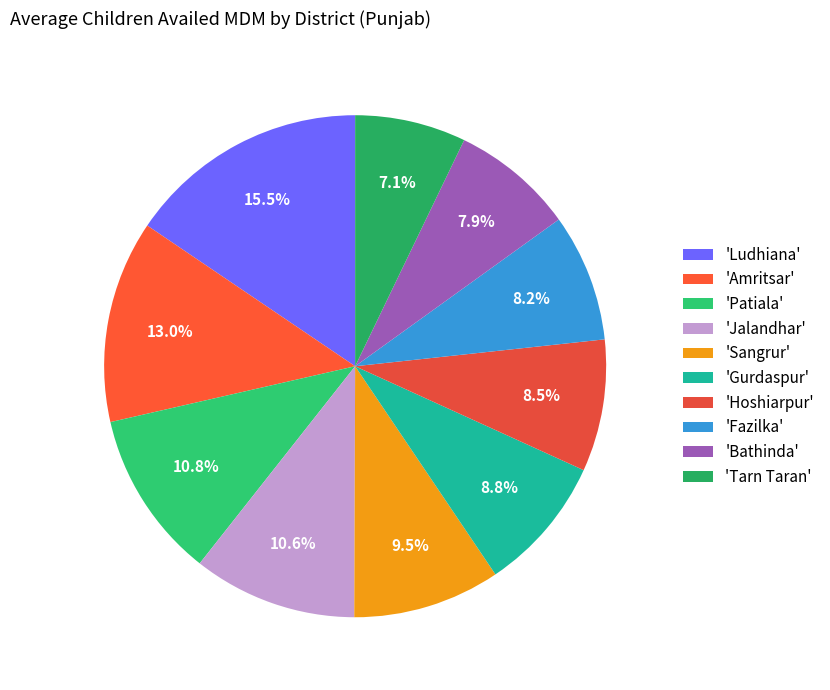

Which category has the biggest portion of the pie?

'Ludhiana'